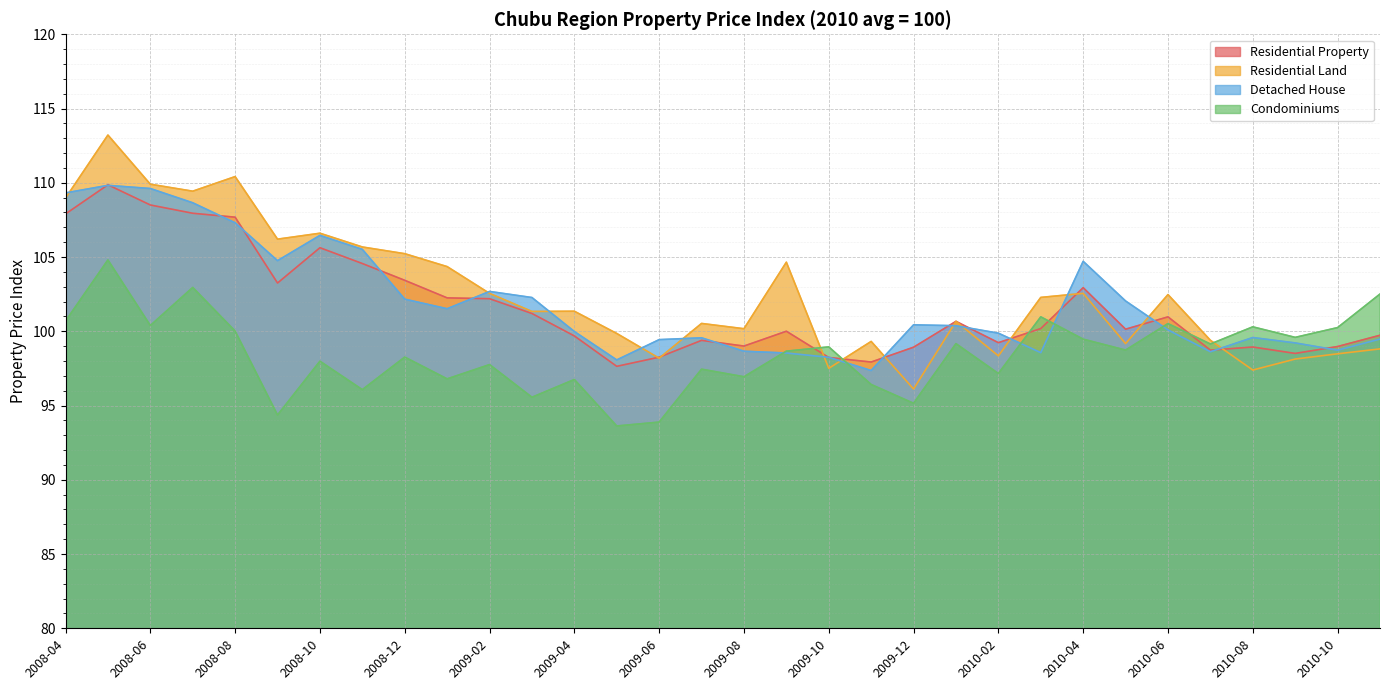

Which series ends up on top after the final intersection of Condominiums and Residential Property?

Condominiums